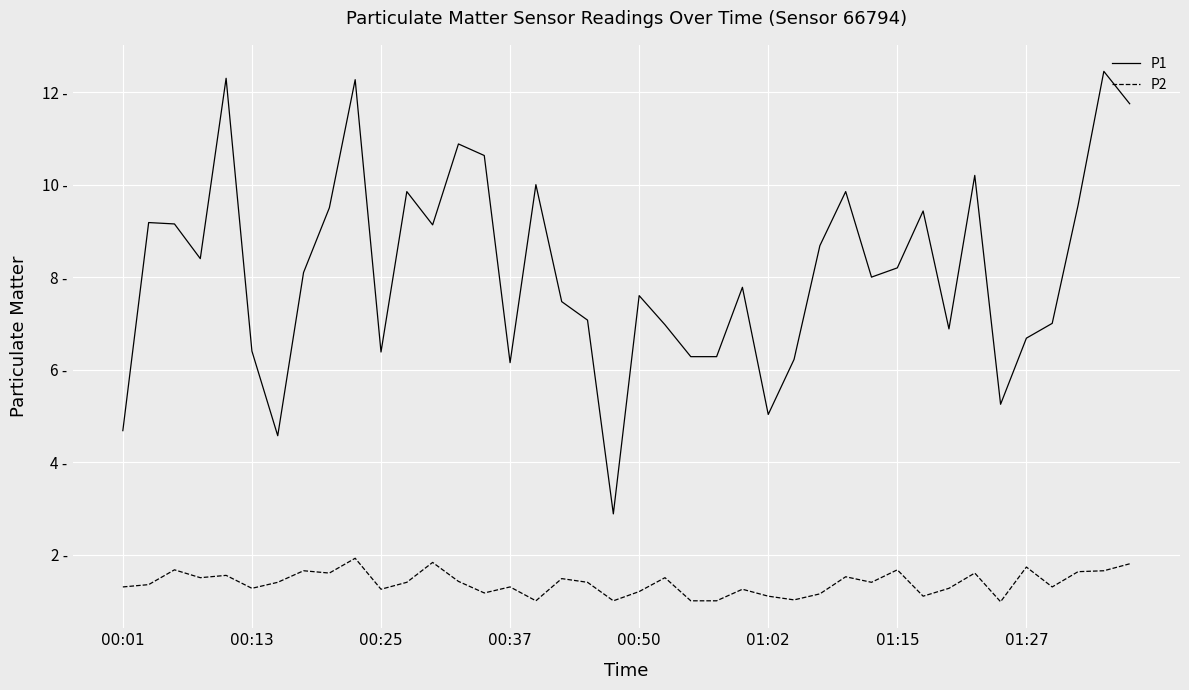

Reading left to right, what are all the values shown in this chart?

P1: 4.7	9.2	9.2	8.4	12.3	6.4	4.6	8.1	9.5	12.3	6.4	9.8	9.1	10.9	10.6	6.2	10.0	7.5	7.1	2.9	7.6	7.0	6.3	6.3	7.8	5.0	6.2	8.7	9.8	8.0	8.2	9.4	6.9	10.2	5.2	6.7	7.0	9.6	12.4	11.8
P2: 1.3	1.4	1.7	1.5	1.6	1.3	1.4	1.6	1.6	1.9	1.2	1.4	1.8	1.4	1.2	1.3	1.0	1.5	1.4	1.0	1.2	1.5	1.0	1.0	1.2	1.1	1.0	1.1	1.5	1.4	1.7	1.1	1.3	1.6	1.0	1.7	1.3	1.6	1.6	1.8